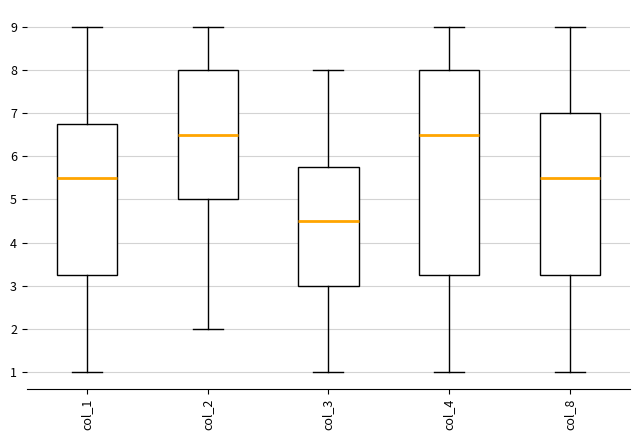

Reading left to right, transcribe this box plot: for each box, give where its median line is, the range the box spans, and where its two whiskers end, as read against the y-axis. The values are not printed on the chart, so give them approximately, as read against the axis.

col_1: median 5.5, box 3.3 to 6.8, whiskers 1.0 to 9.0
col_2: median 6.5, box 5.0 to 8.0, whiskers 2.0 to 9.0
col_3: median 4.5, box 3.0 to 5.8, whiskers 1.0 to 8.0
col_4: median 6.5, box 3.3 to 8.0, whiskers 1.0 to 9.0
col_8: median 5.5, box 3.3 to 7.0, whiskers 1.0 to 9.0